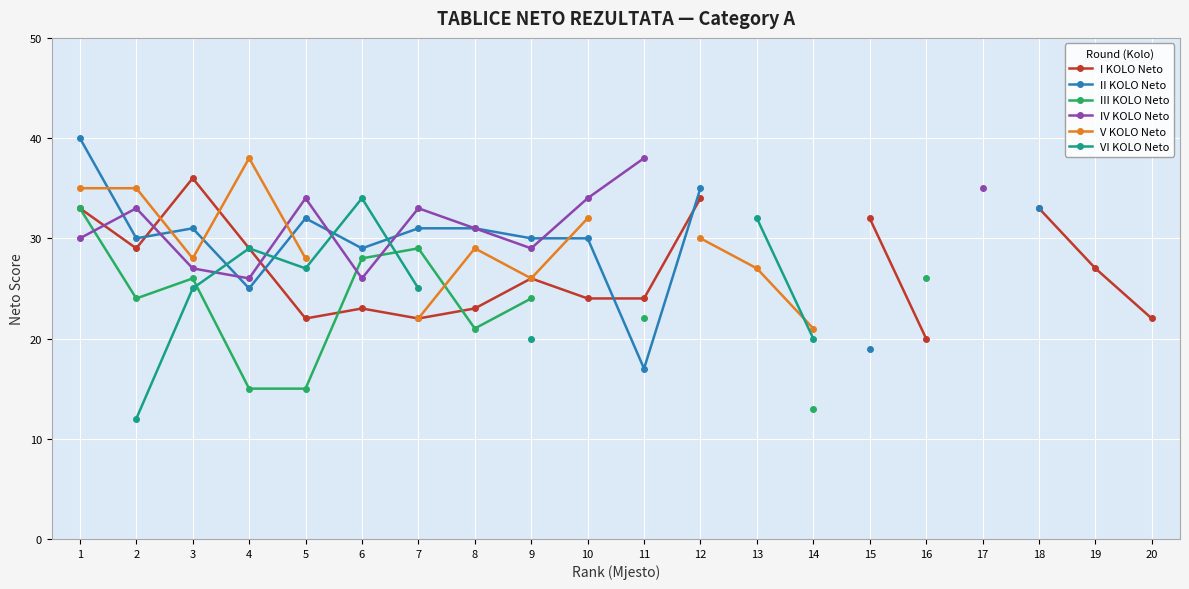

How many interior local peaks does the IV KOLO Neto series have?

3